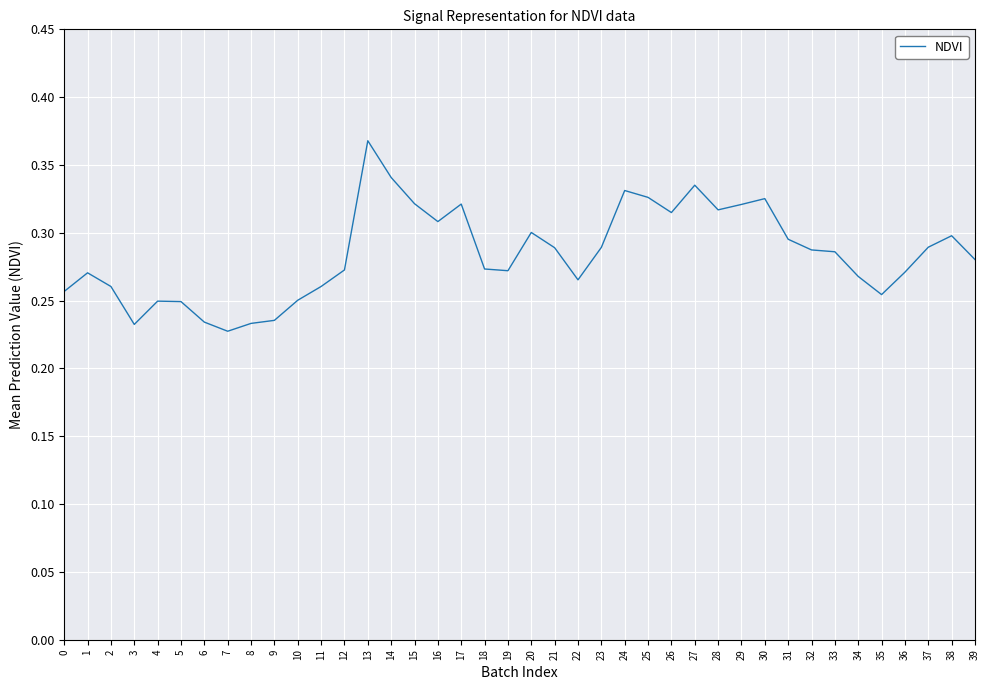

Does the chart display data point markers on the line(s)?

No